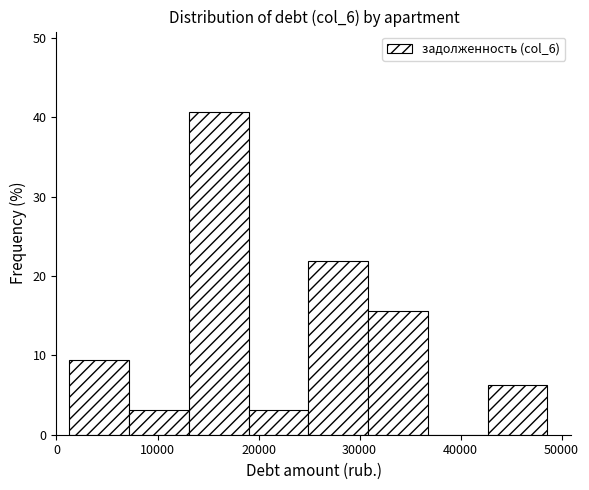

Reading left to right, transcribe this chart: for each bar, give the range it covers on the x-axis and its height. Neither the bar edges nor the heights are printed on the chart, so give them approximately, as read against the axes.

1000 to 7000: 9
7000 to 13000: 3
13000 to 19000: 41
19000 to 25000: 3
25000 to 31000: 22
31000 to 37000: 16
37000 to 43000: 0
43000 to 49000: 6